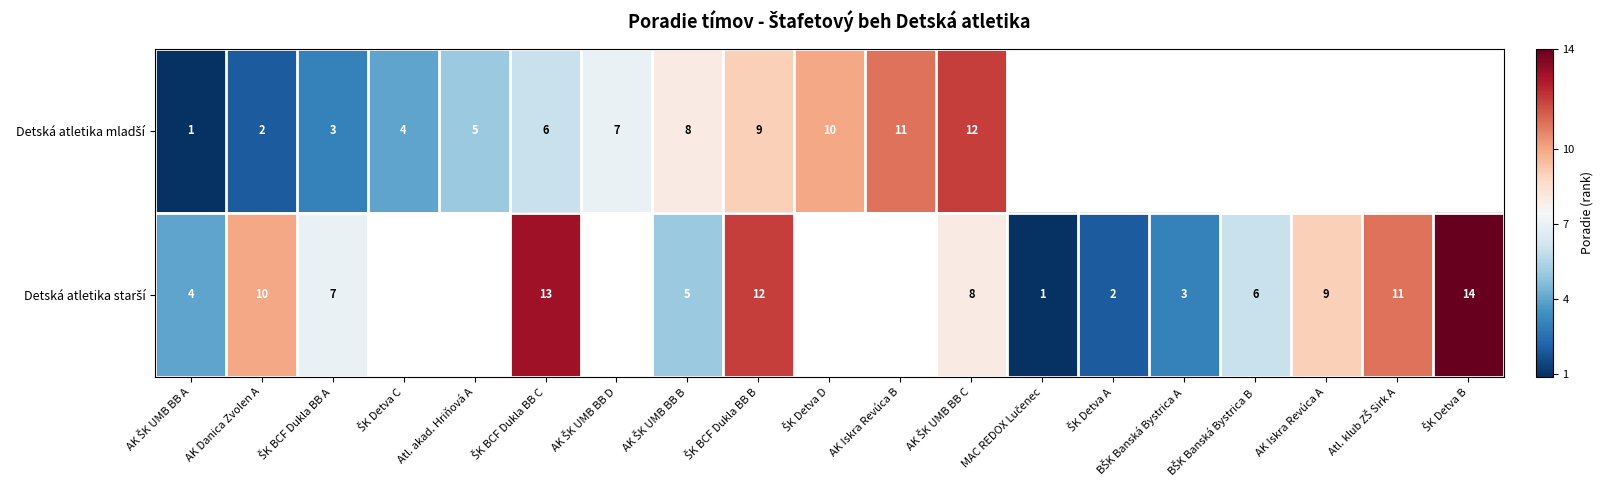

At how many categories does at least one series exceed 8?

9